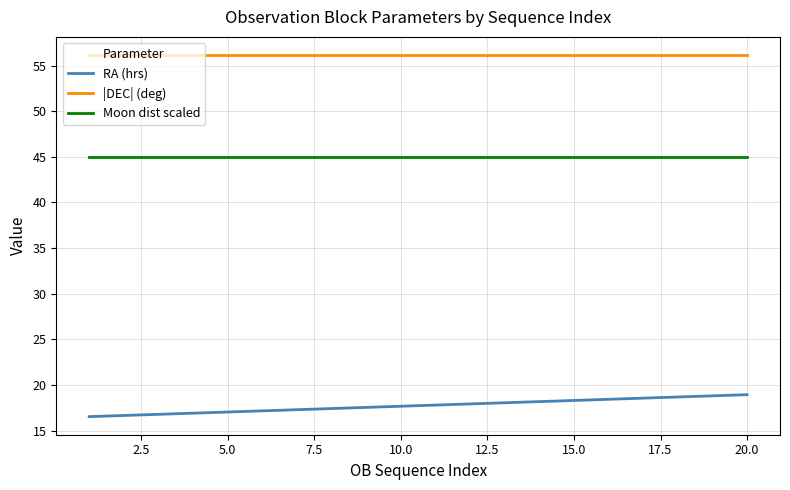

How many lines are shown in the chart?

3